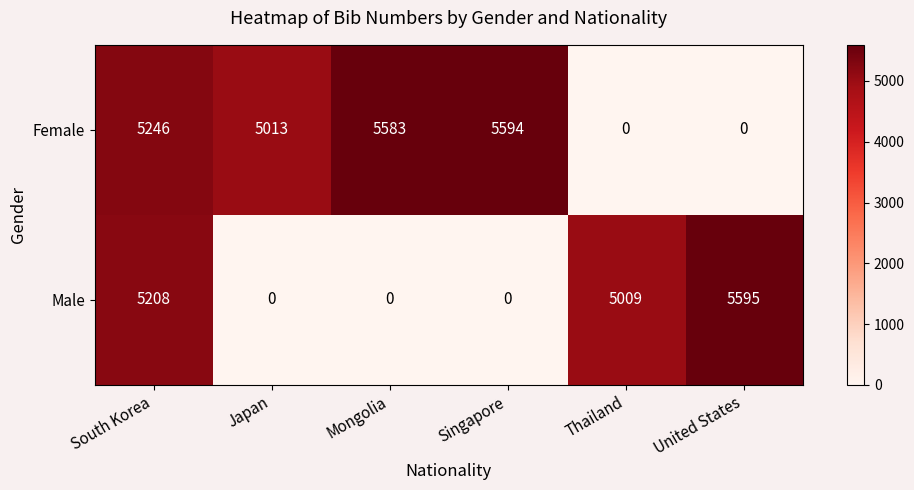

What is the difference between the Female values at Thailand and Singapore?

5594